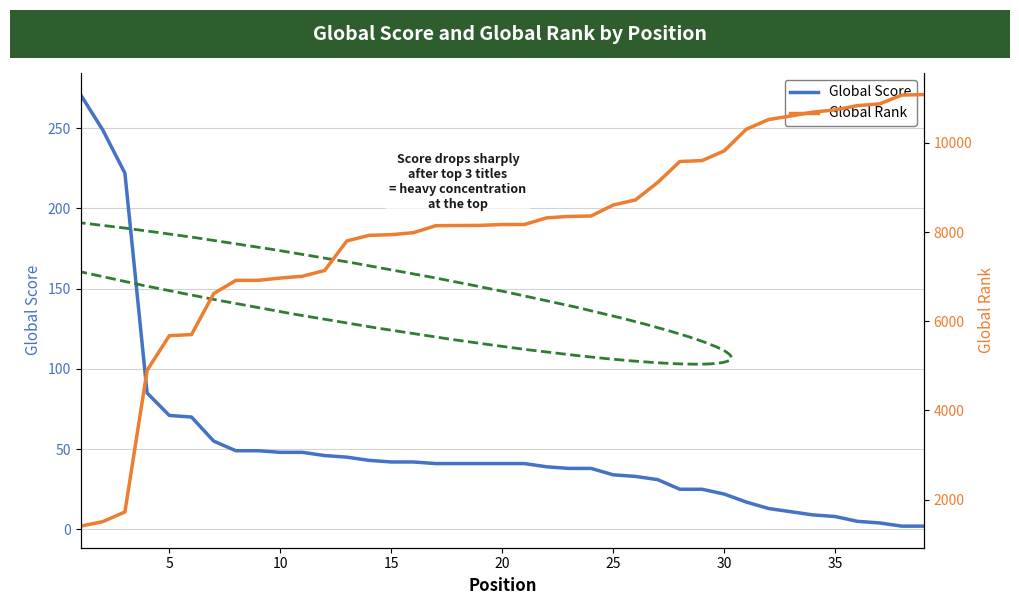

The value of Global Score at 15 is 42. True or false?

True